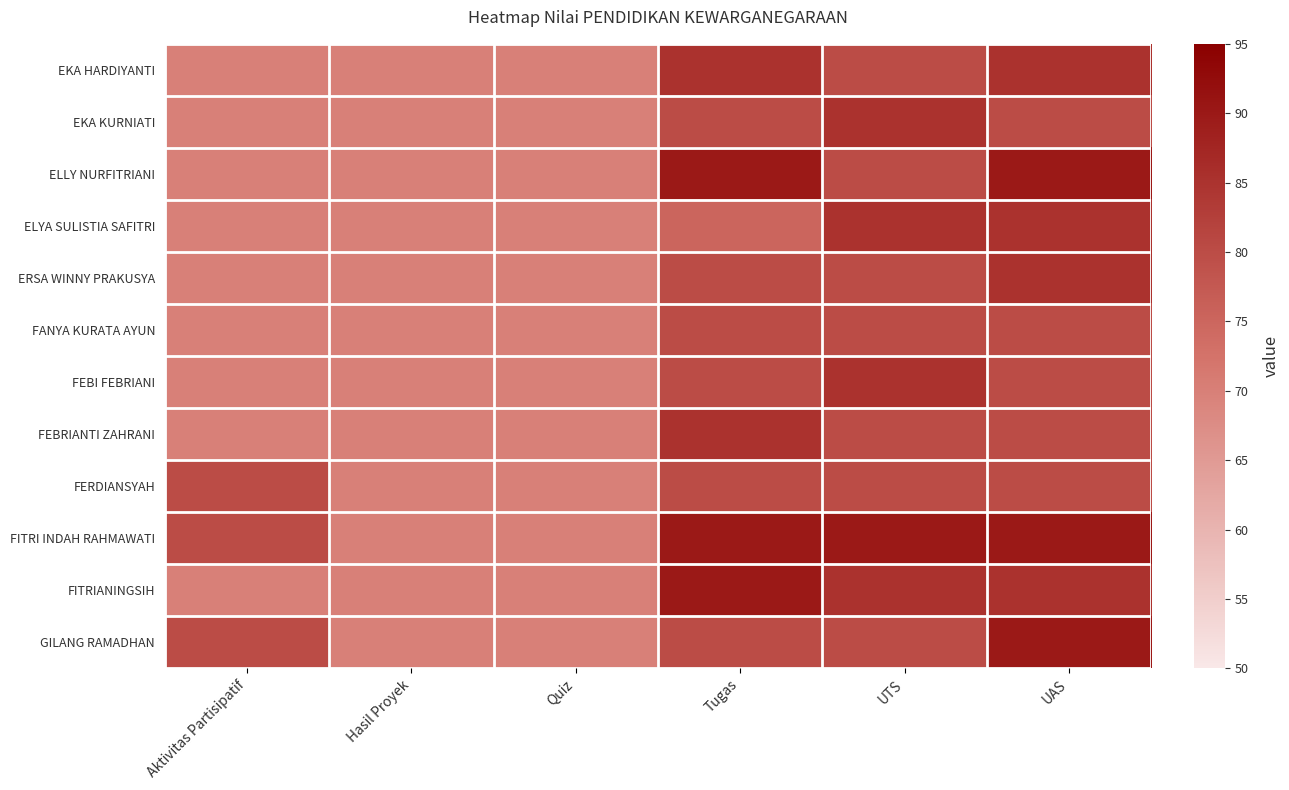

At how many categories does at least one series exceed 74?

4